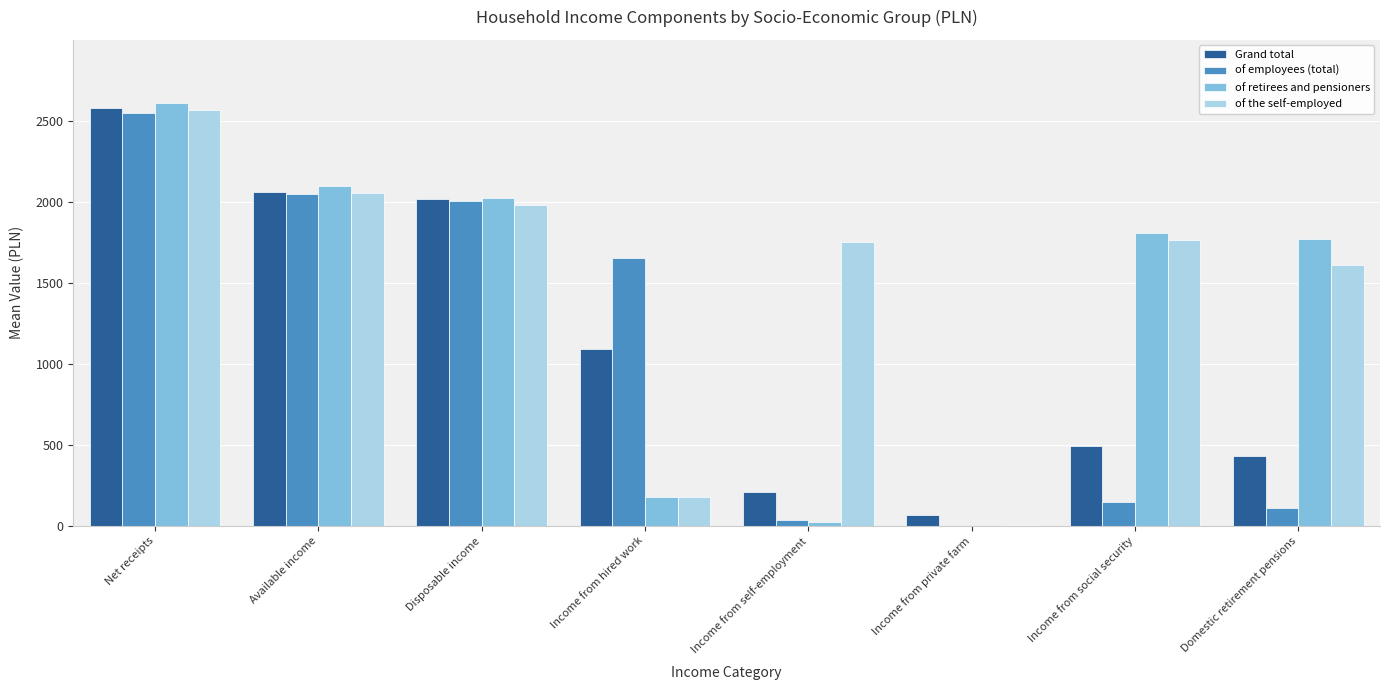

How many data points in of employees (total) are above 1650?

4